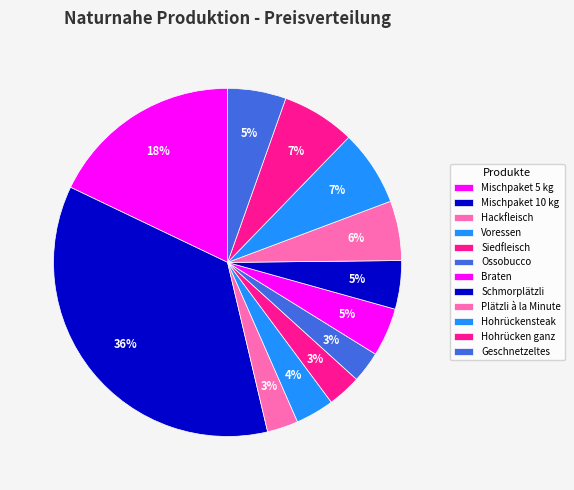

Does any single category account for the majority?

No